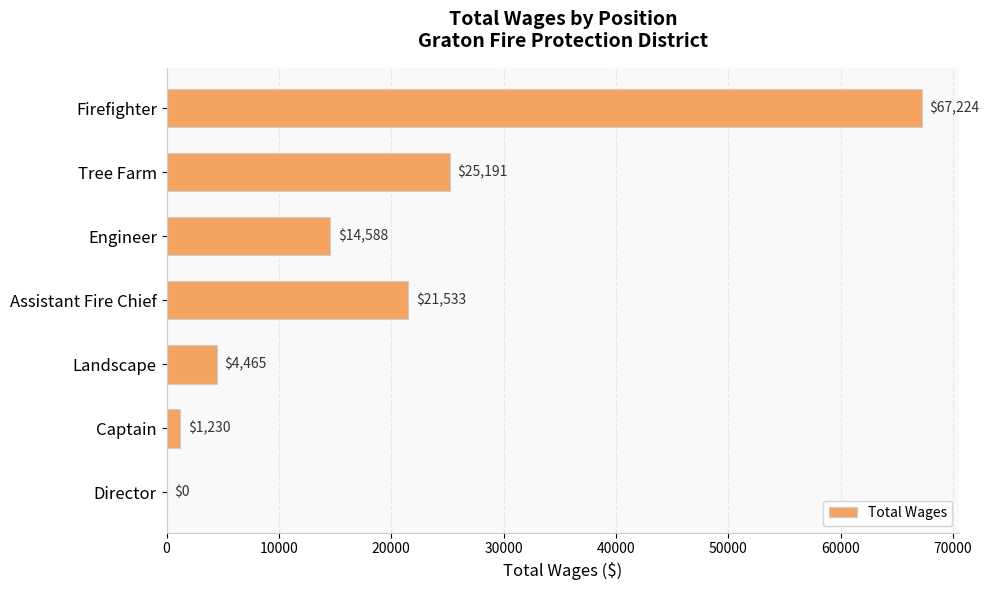

At which label is the value closest to 33612?

Tree Farm